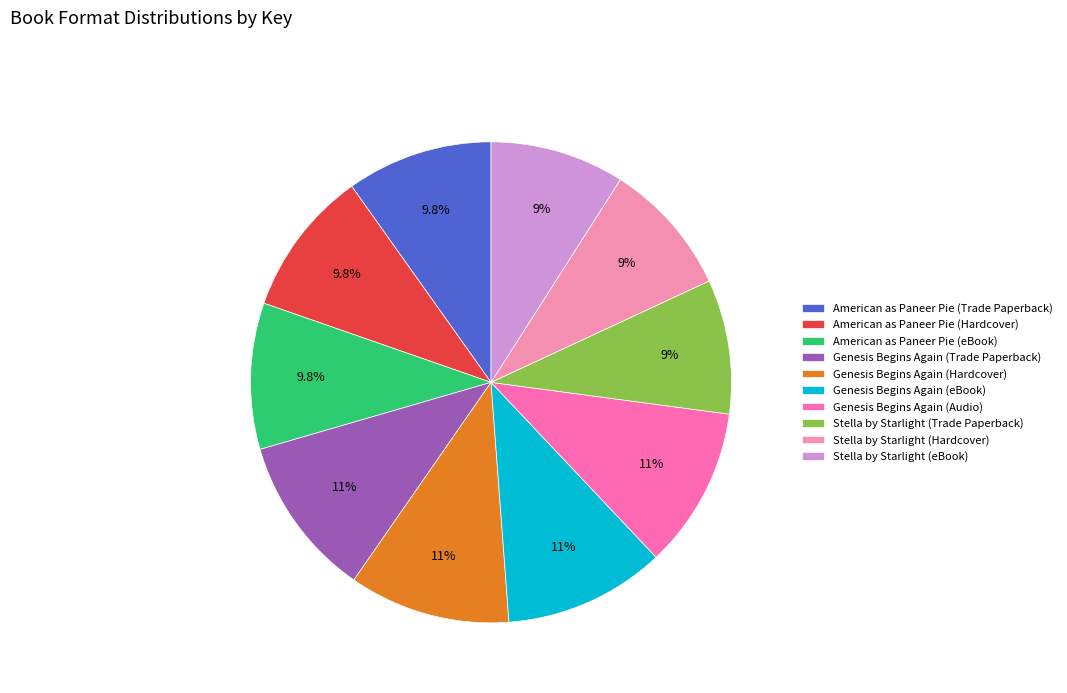

How many segments does this pie chart have?

10